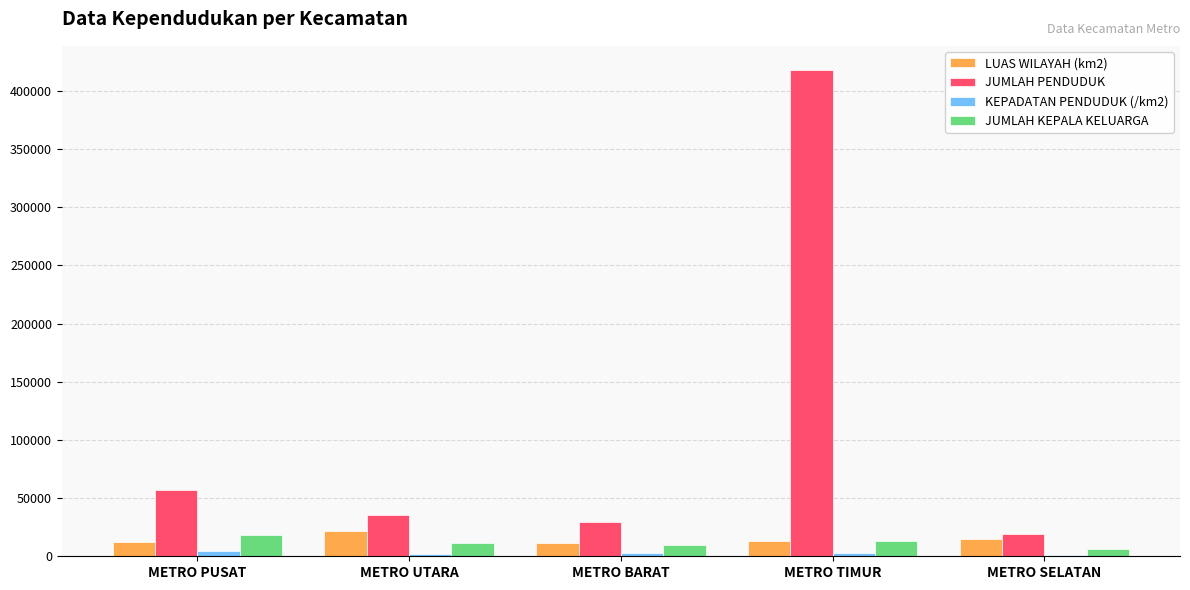

What is the difference between the JUMLAH KEPALA KELUARGA values at METRO BARAT and METRO SELATAN?

3166